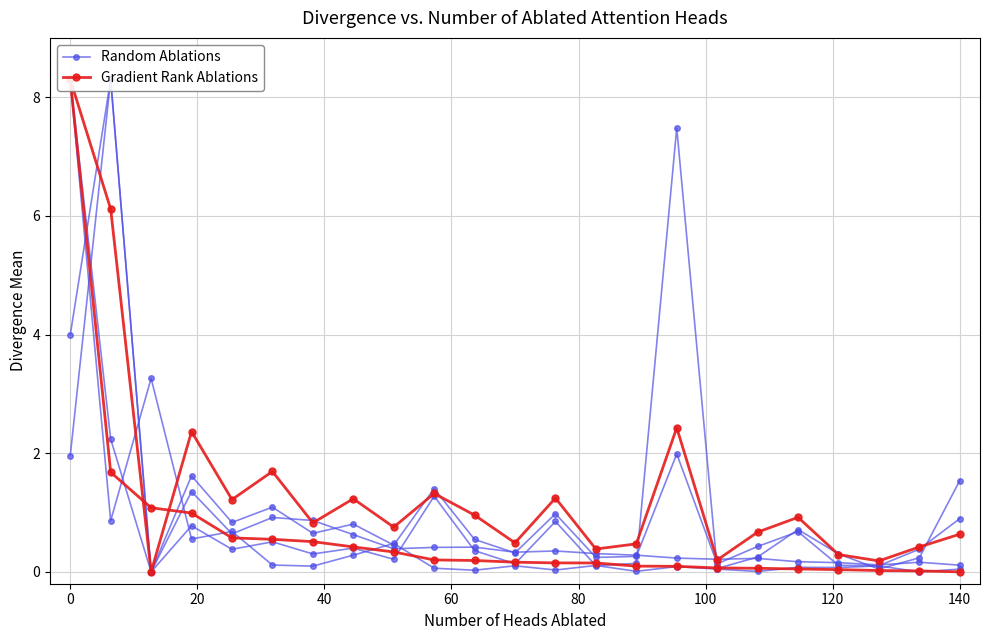

Rank the series by their maximum value, from highest to lowest.

Random Ablations, Gradient Rank Ablations